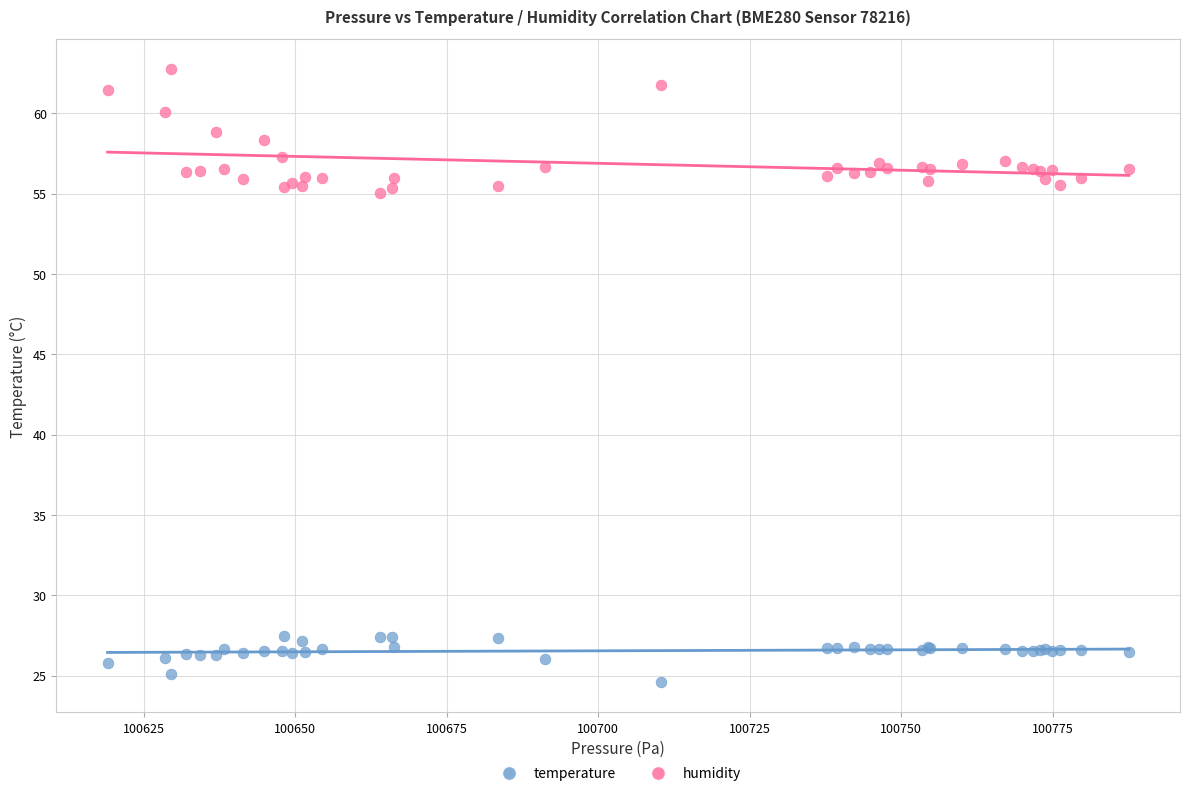

Which series reaches the maximum Y coordinate?

humidity